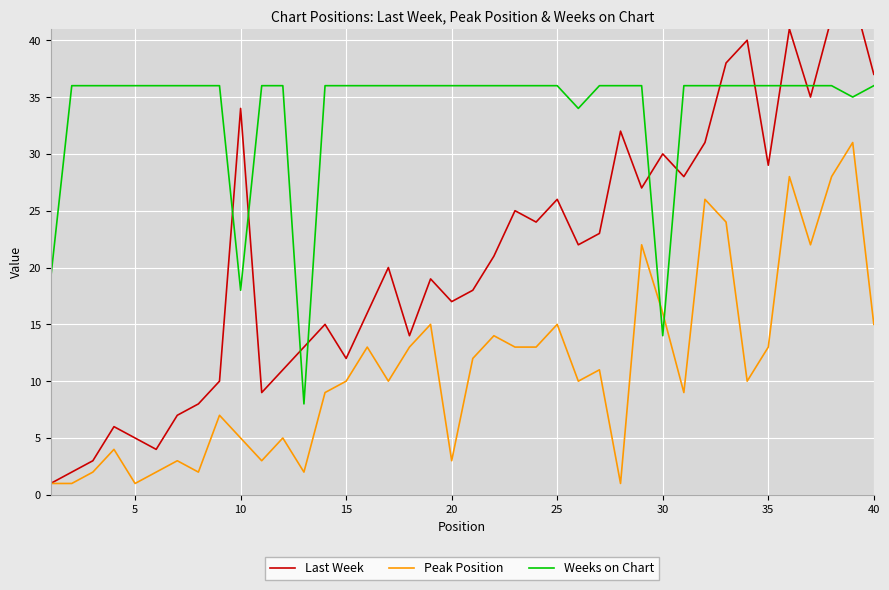

After their last crossing, which series has the higher values: Peak Position or Weeks on Chart?

Weeks on Chart